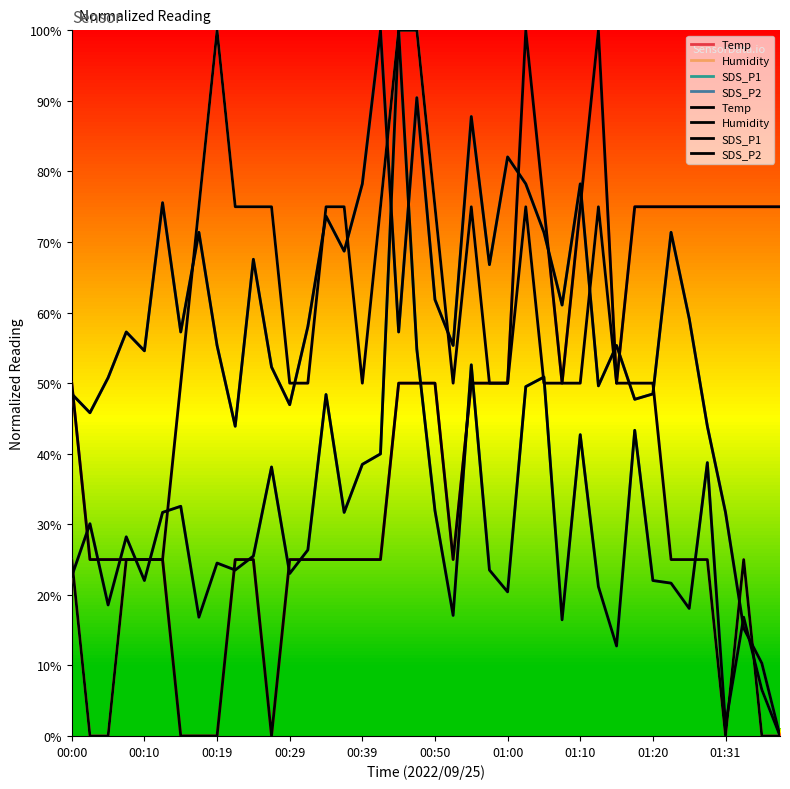

What are all the series names shown in the legend?

Temp, Humidity, SDS_P1, SDS_P2